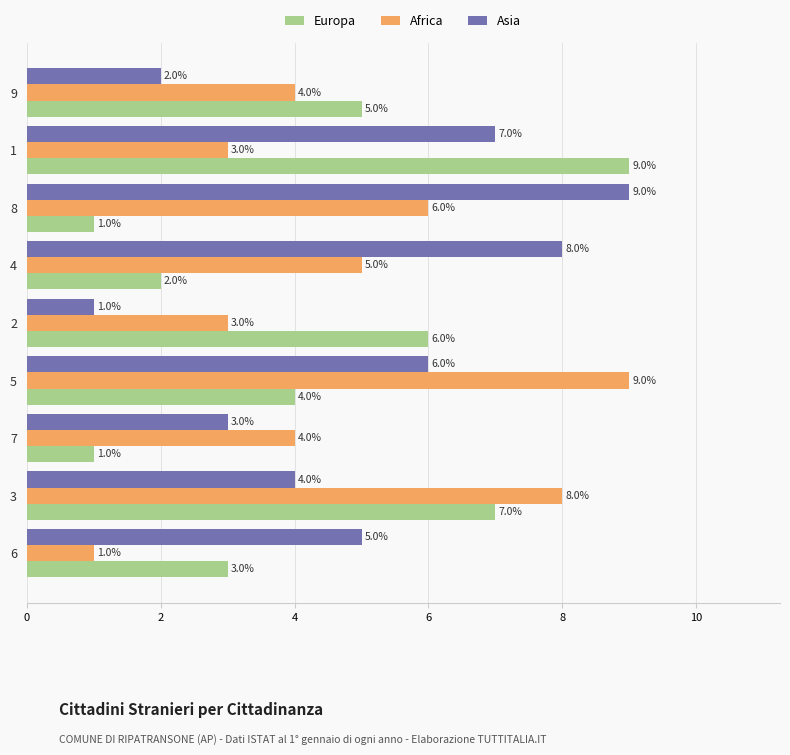

Rank the series at 7 from highest to lowest value.

Africa, Asia, Europa